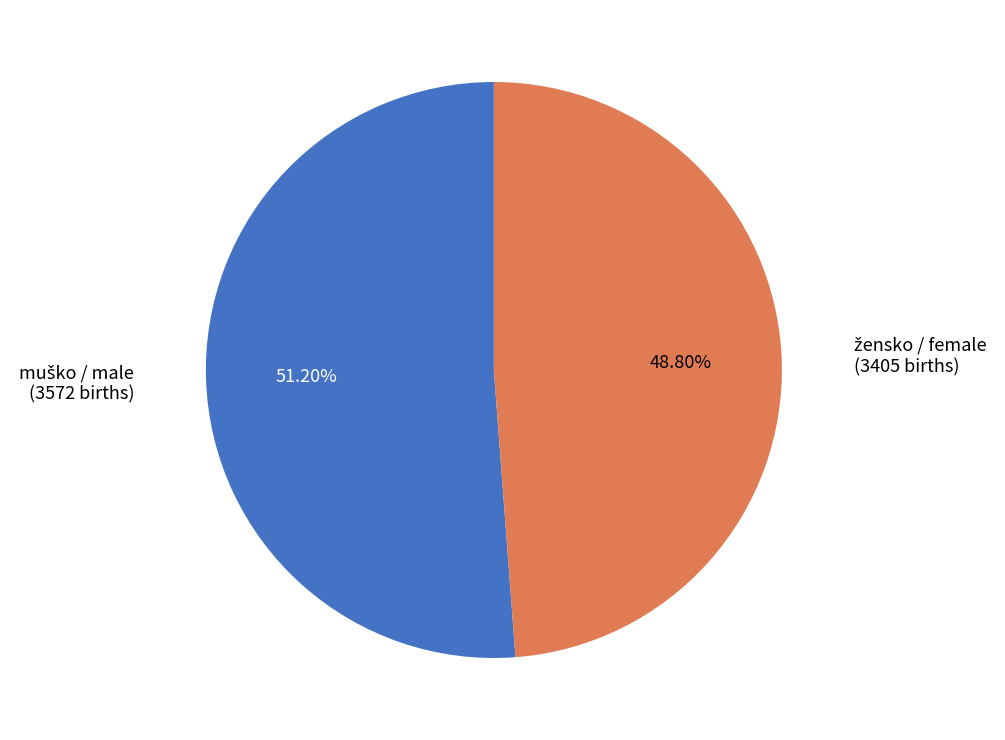

Is there a majority slice in this chart?

Yes